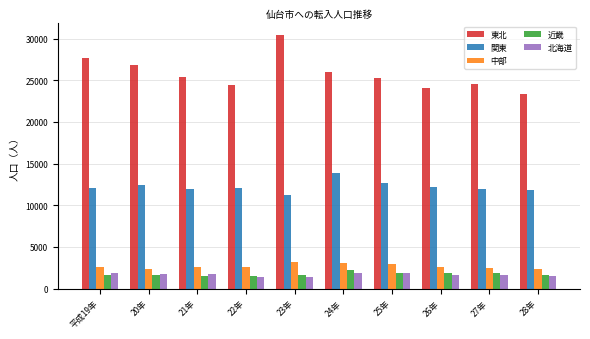

The value of 関東 at 20年 is 8626. True or false?

False